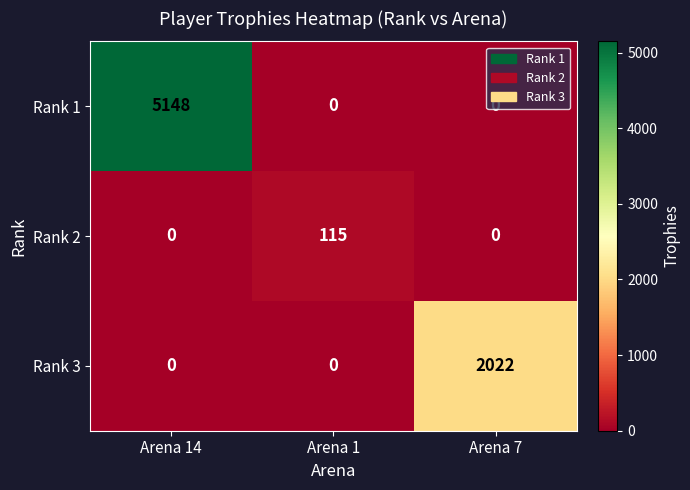

How many series are shown in this chart?

3